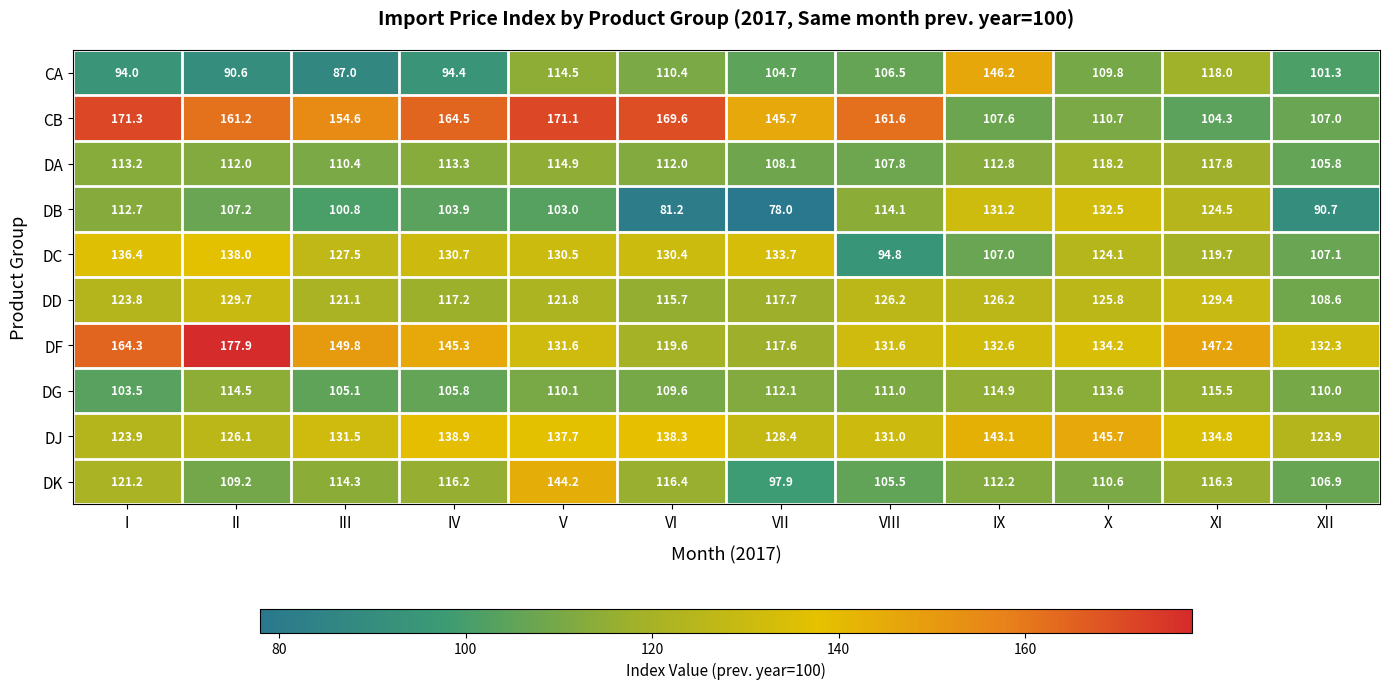

Which series has the largest total across all categories?

CB